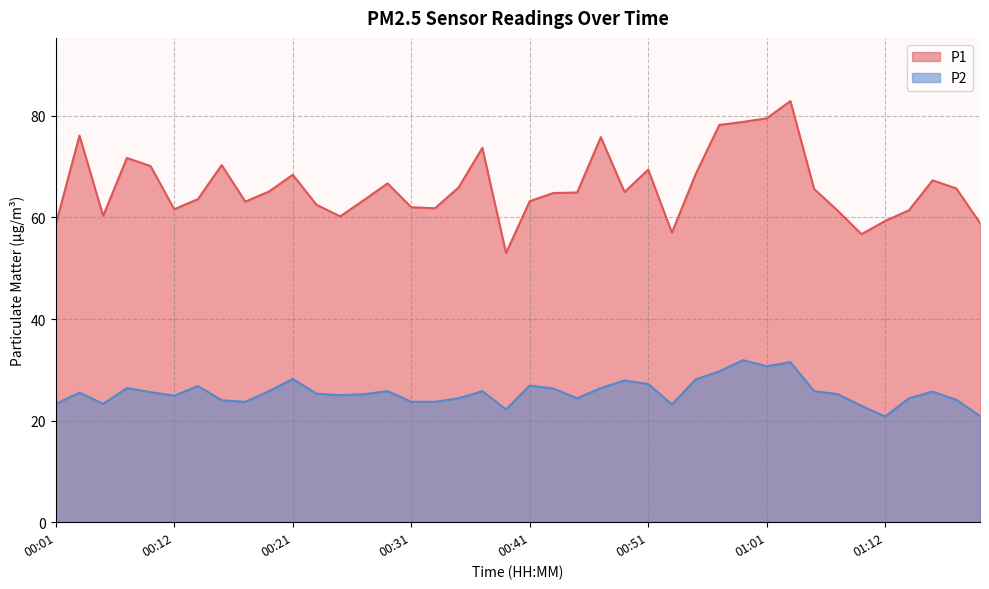

Where is P1 nearest to the value 67?

00:29